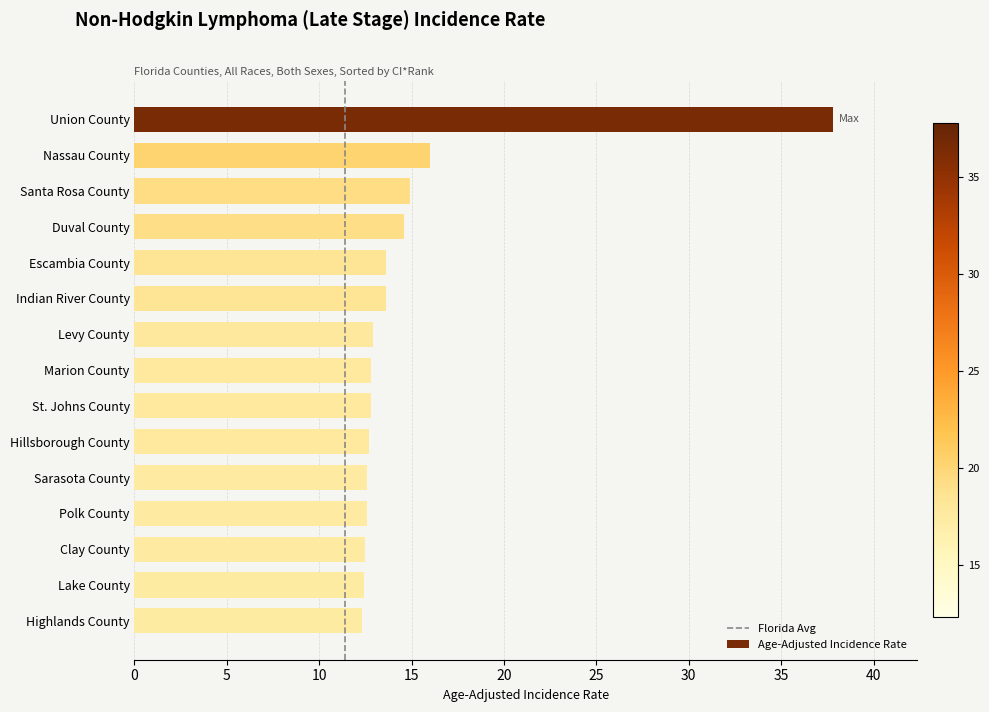

Is it true that the value at Union County is 20.5?

False